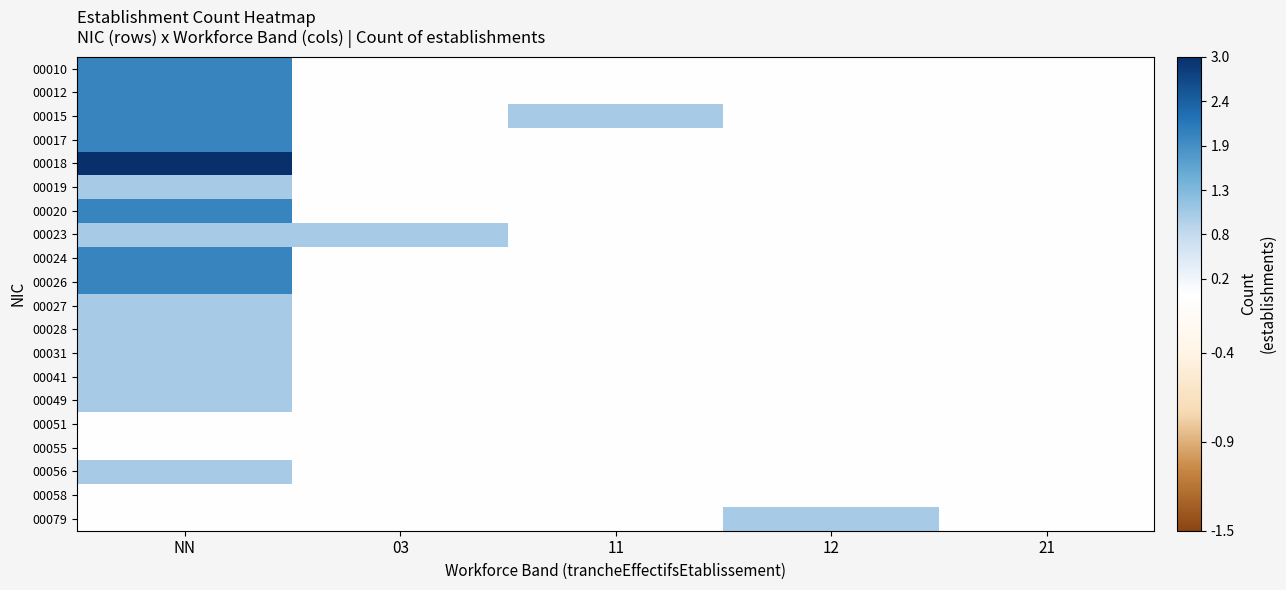

Which has a higher value, 12 or 11?

12